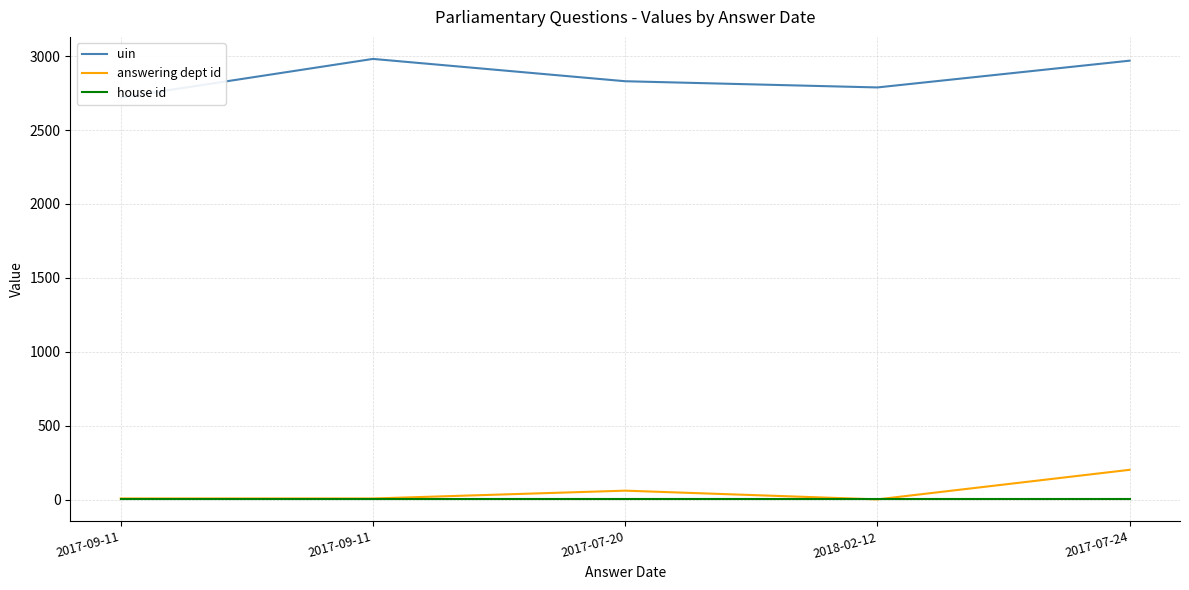

Which category has the highest value in the uin series?

2017-09-11